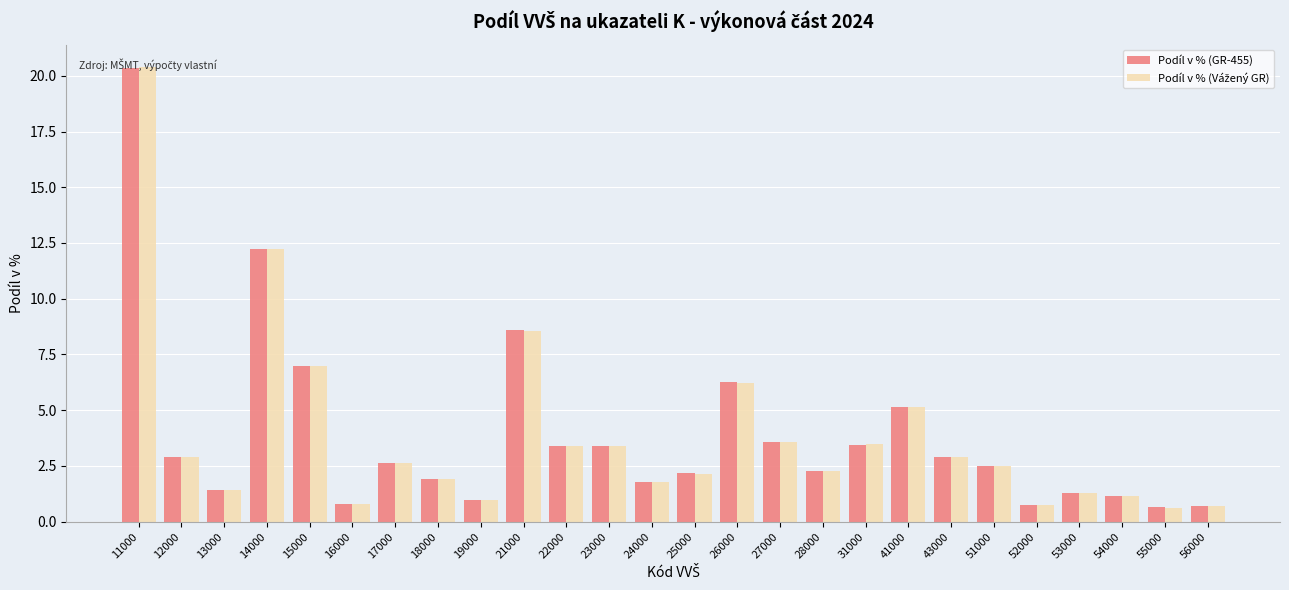

Is it true that Podíl v % (GR-455) equals 1.1 at 54000?

True